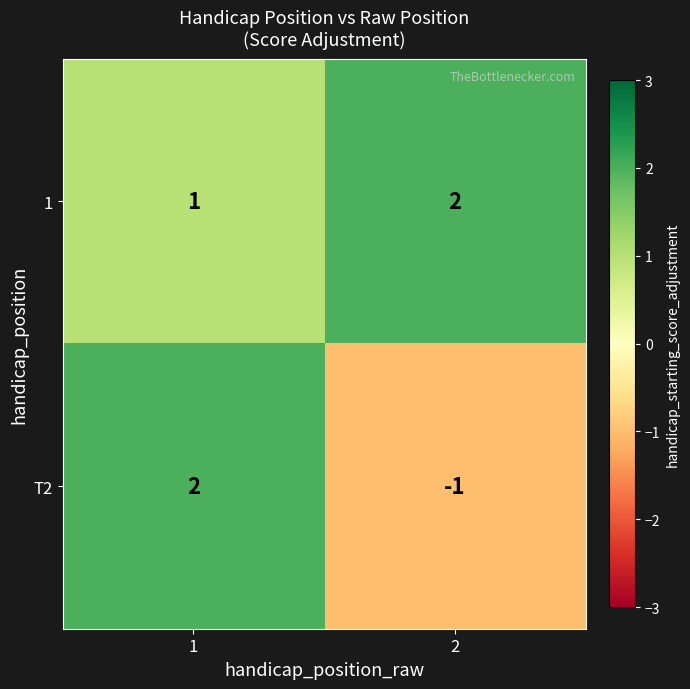

What is the spread (max minus min) of values at 2?

3